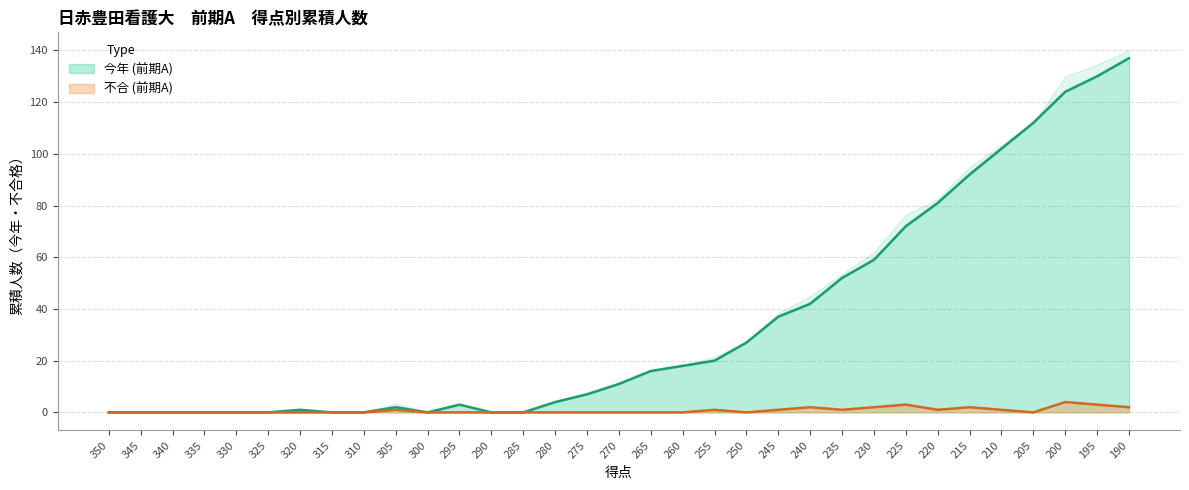

The 今年 (前期A) series shows 3 at 275. True or false?

False